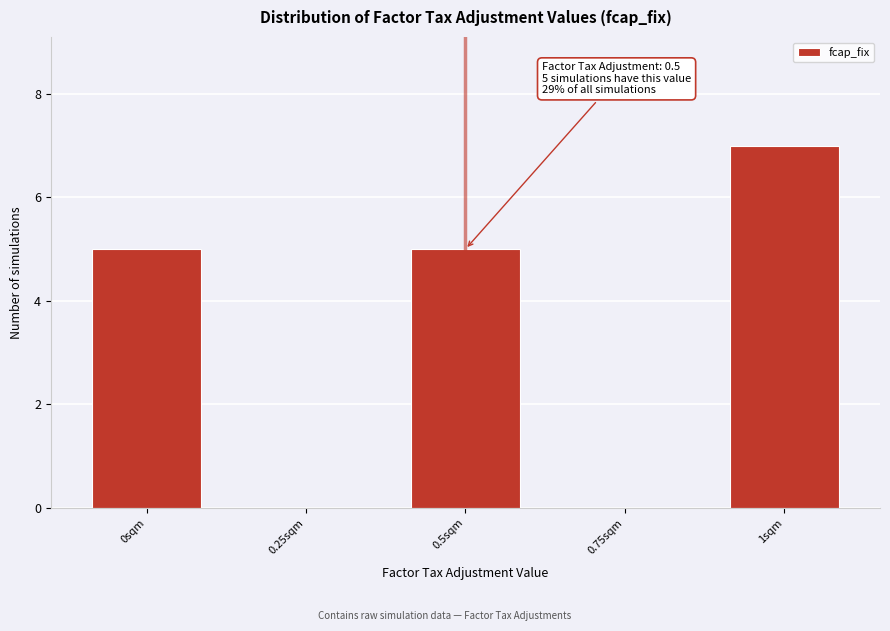

Over which range of the x-axis is the bar tallest?

0.9 to 1.1